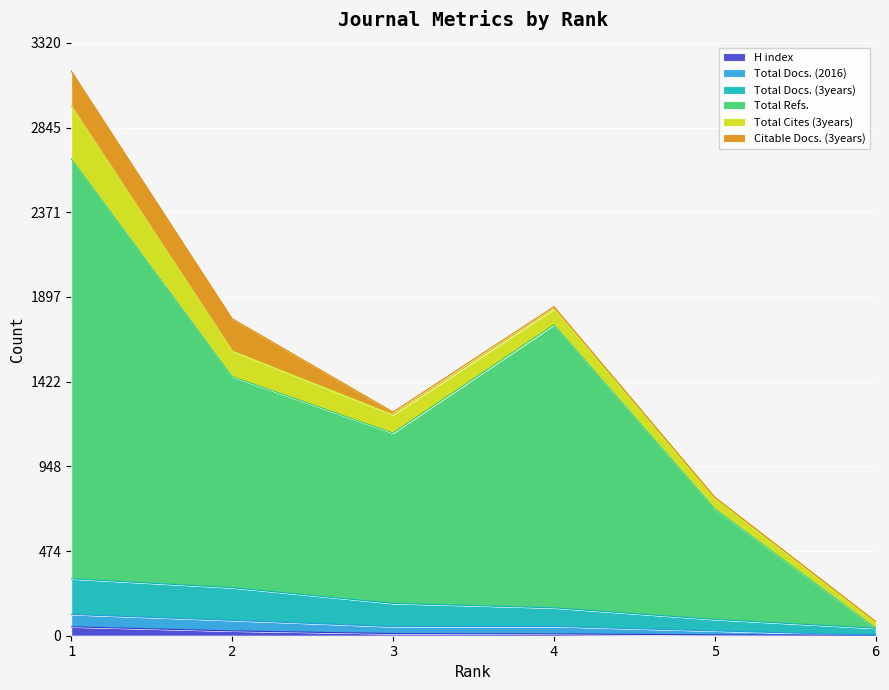

Is it true that Total Refs. equals 870 at 4?

False